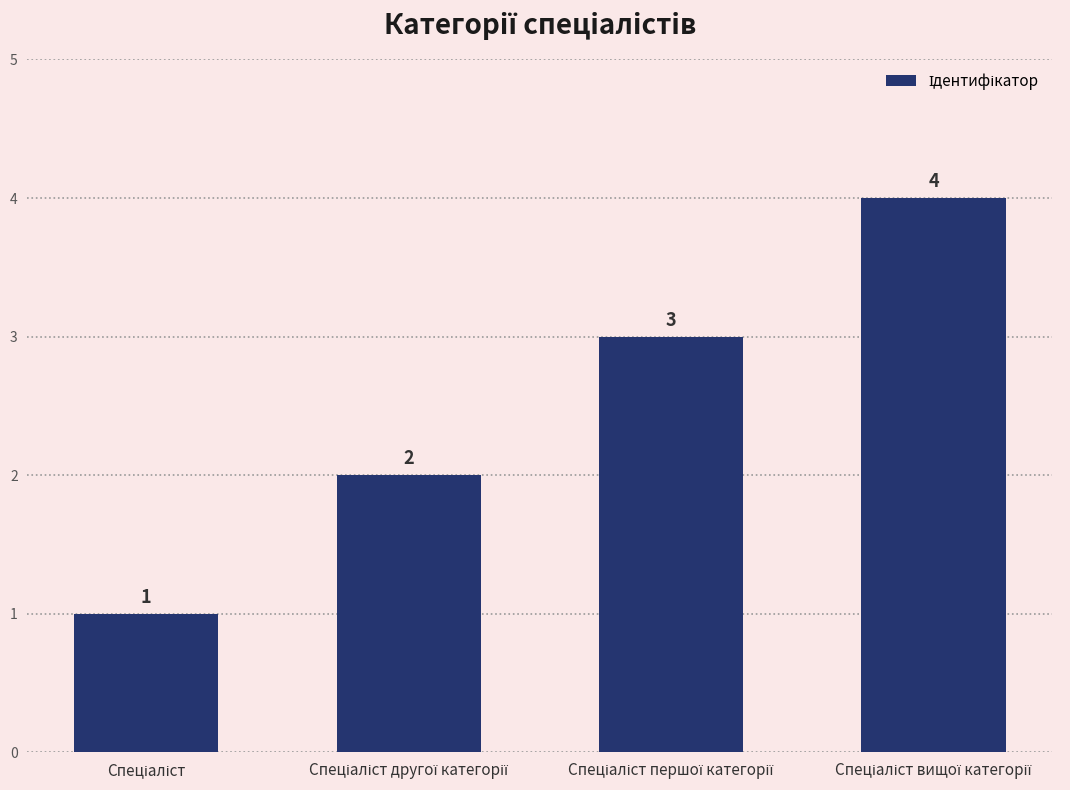

Count the values in the range 2 to 4.

3